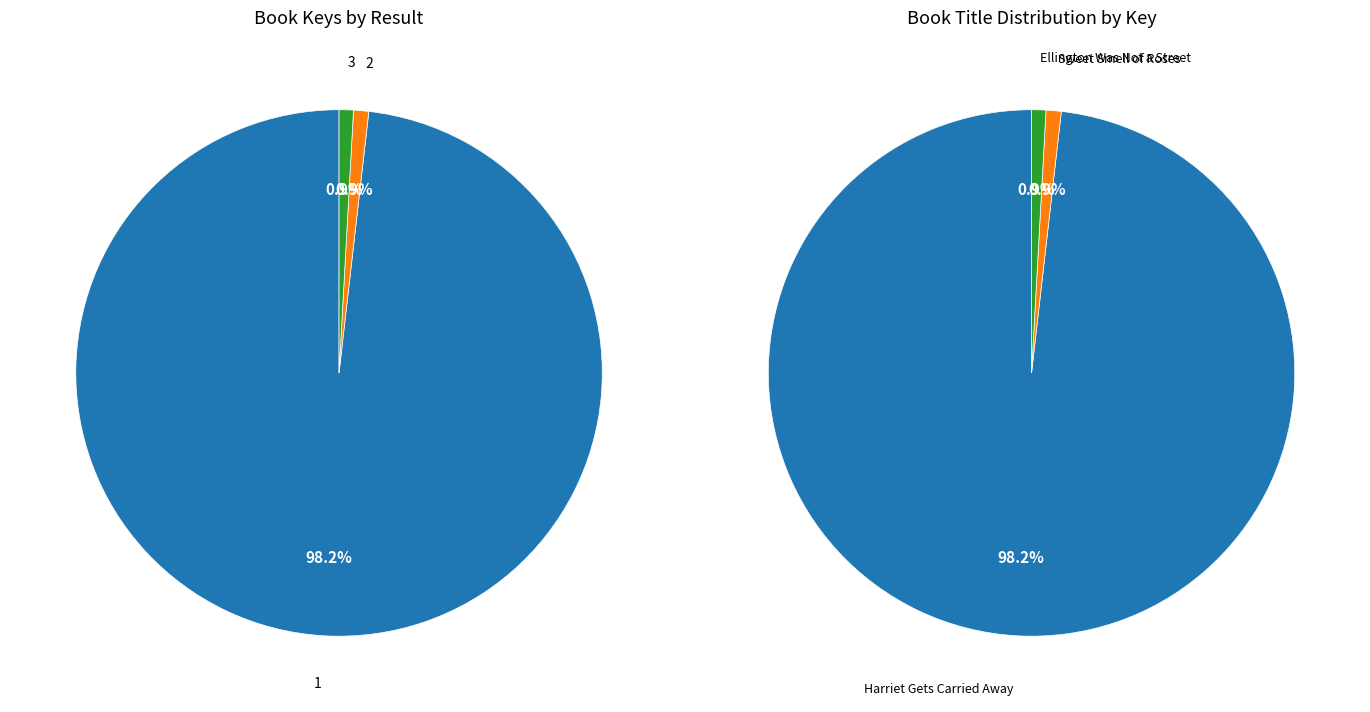

Rank the categories by value from lowest to highest.

3 - Ellington Was Not a Street, 2 - Sweet Smell of Roses, 1 - Harriet Gets Carried Away